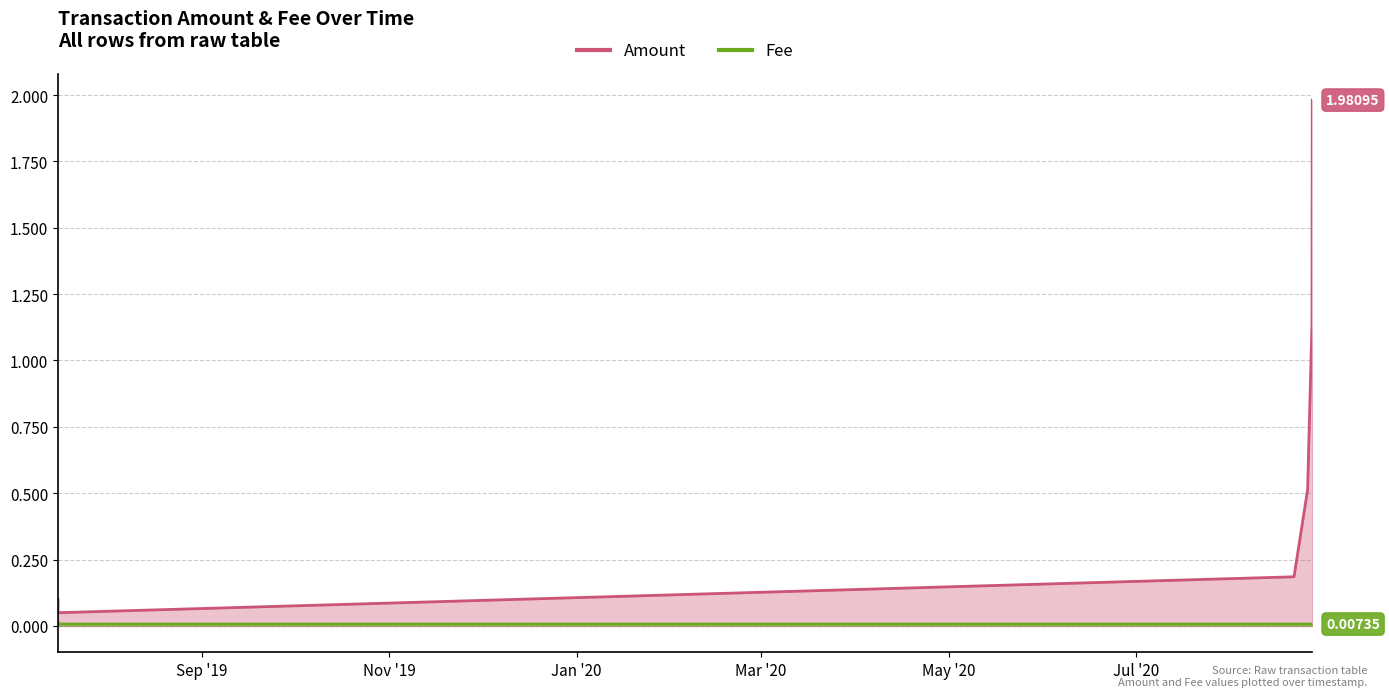

Between 2020-08-21 09:13:43 and 2020-08-25 19:20:36, which is larger?

2020-08-25 19:20:36